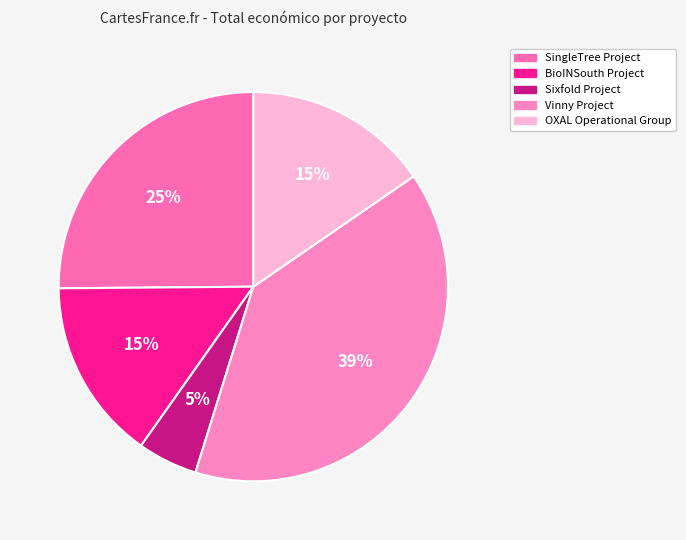

Is there a majority slice in this chart?

No